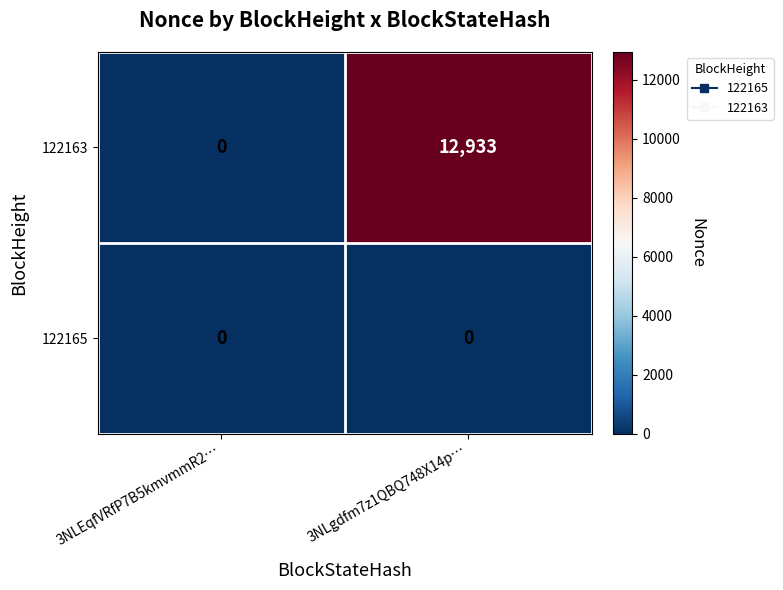

At which label does 122163 reach its minimum?

3NLEqfVRfP7B5kmvmmR2…